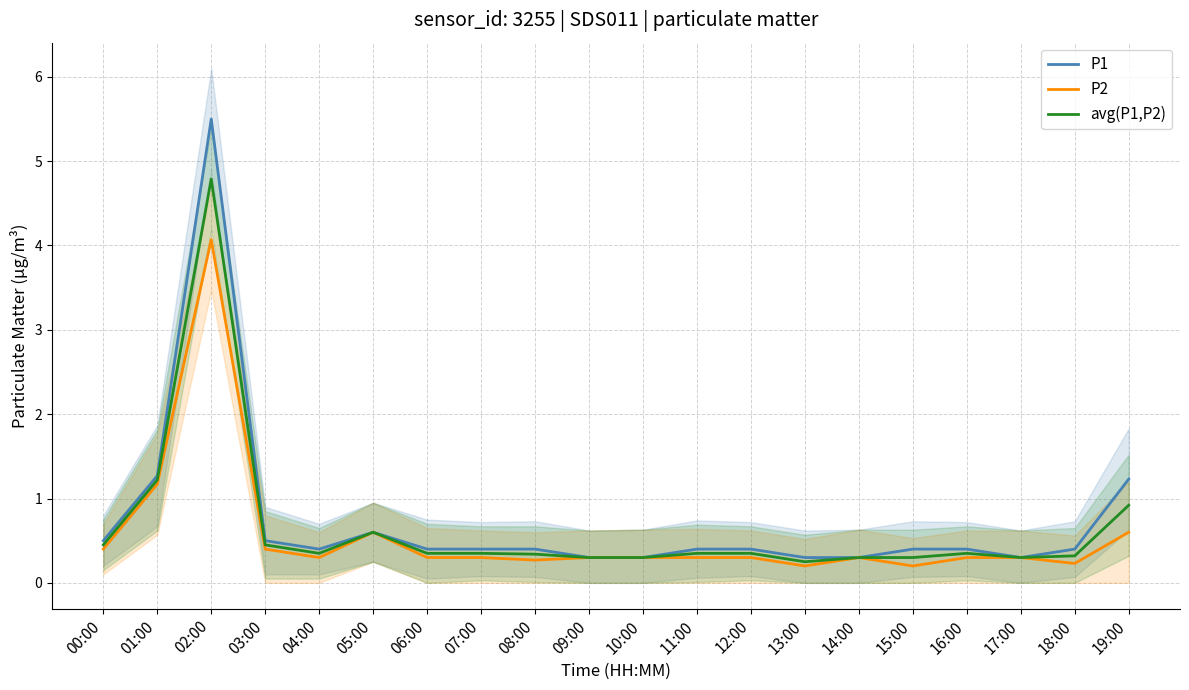

List the labels in order of P2 value, smallest first.

13:00, 15:00, 18:00, 08:00, 04:00, 06:00, 07:00, 09:00, 10:00, 11:00, 12:00, 14:00, 16:00, 17:00, 00:00, 03:00, 05:00, 19:00, 01:00, 02:00